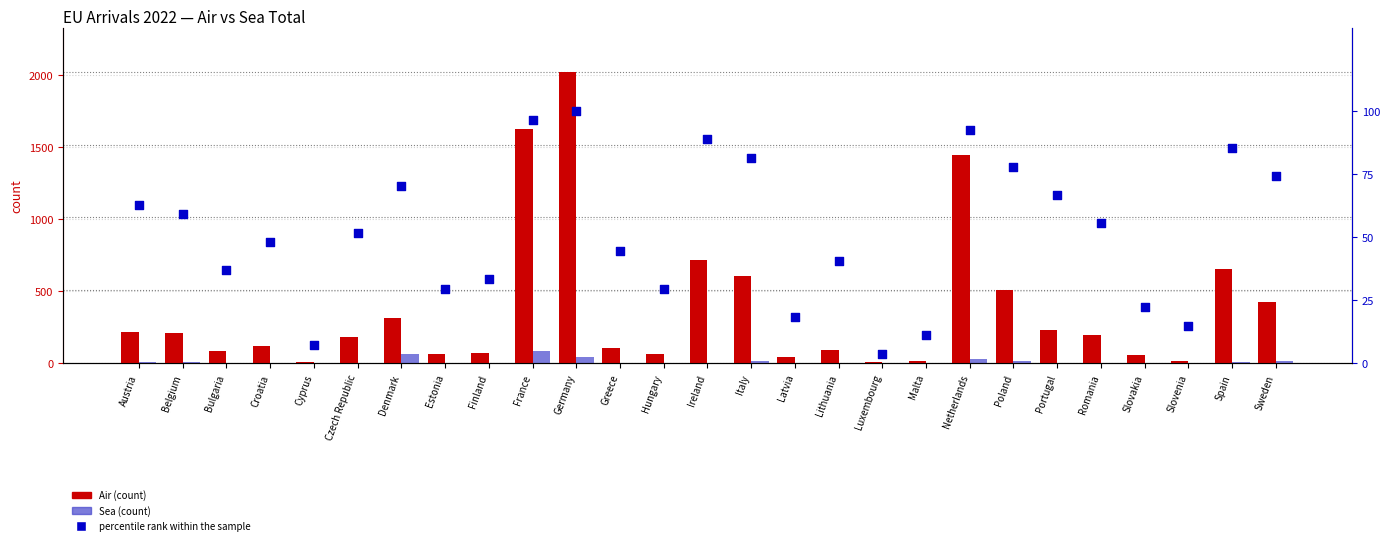

At which category is the sum across all series the highest?

Germany